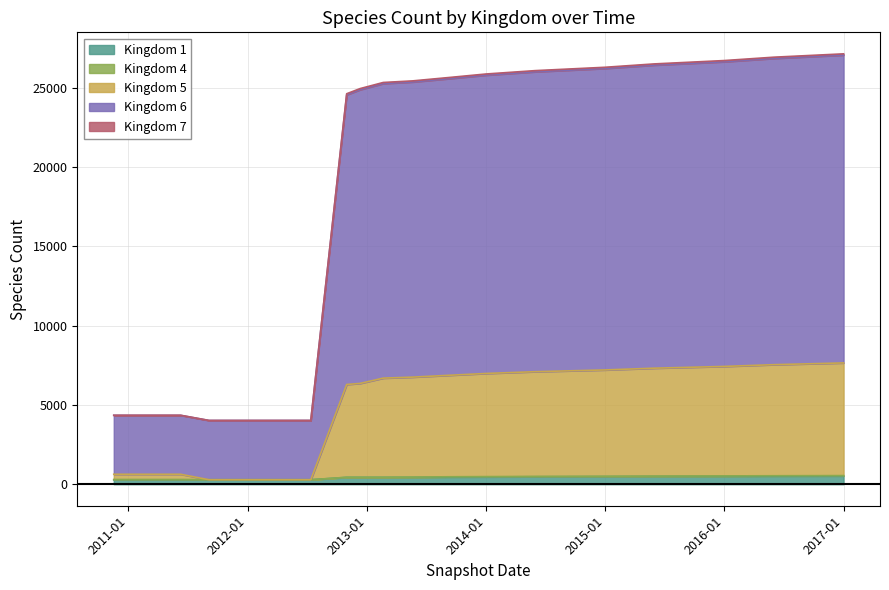

Does the chart have visible grid lines?

Yes